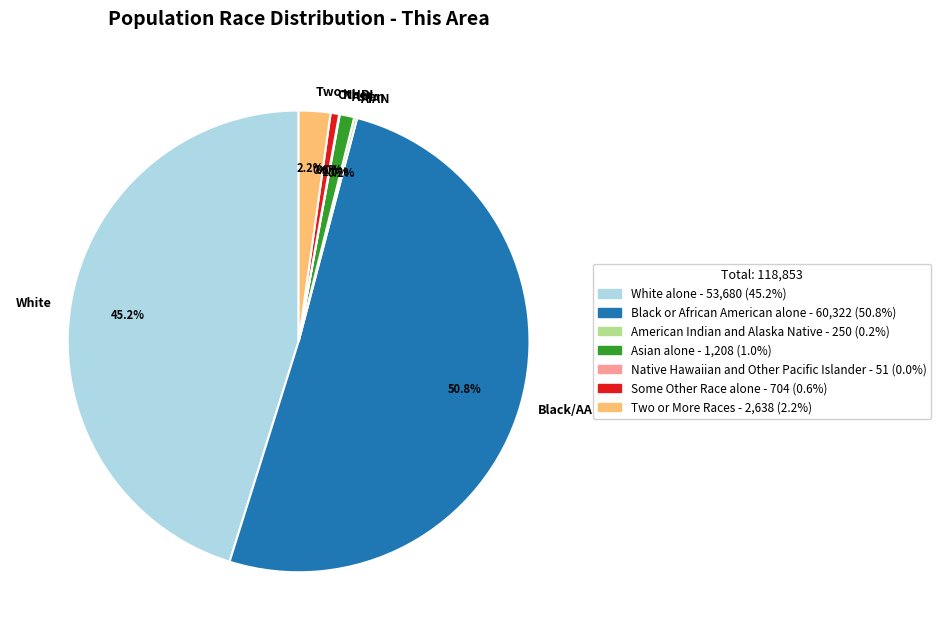

Does Black/AA account for over 50% of the chart?

Yes